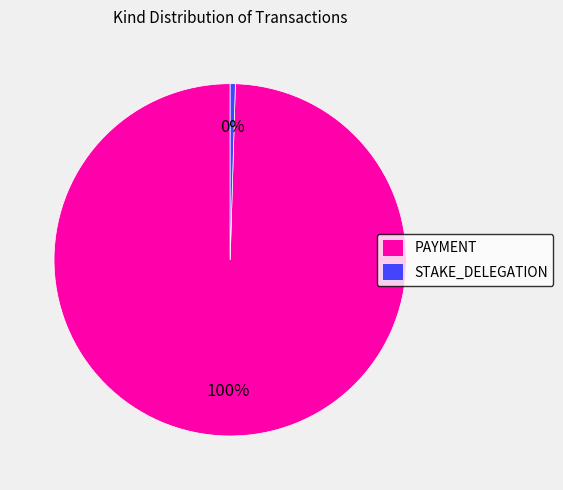

Count the number of slices in the pie.

2